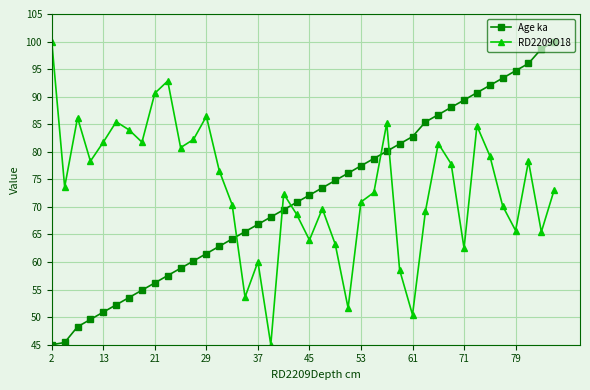

Reading left to right, list all the values displayed in this chart.

Age ka: 45.0	45.4	48.3	49.6	50.9	52.2	53.6	54.9	56.2	57.6	58.9	60.2	61.5	62.9	64.2	65.5	66.8	68.2	69.5	70.8	72.1	73.5	74.8	76.1	77.5	78.8	80.1	81.4	82.8	85.4	86.7	88.1	89.4	90.7	92.0	93.4	94.7	96.0	98.7	100.0
RD2209O18: 100.0	73.6	86.2	78.3	81.7	85.4	84.0	81.7	90.6	92.8	80.8	82.2	86.4	76.6	70.4	53.6	60.0	45.0	72.4	68.7	64.0	69.7	63.3	51.7	70.9	72.6	85.2	58.6	50.4	69.2	81.5	77.8	62.5	84.7	79.3	70.2	65.7	78.3	65.5	73.1